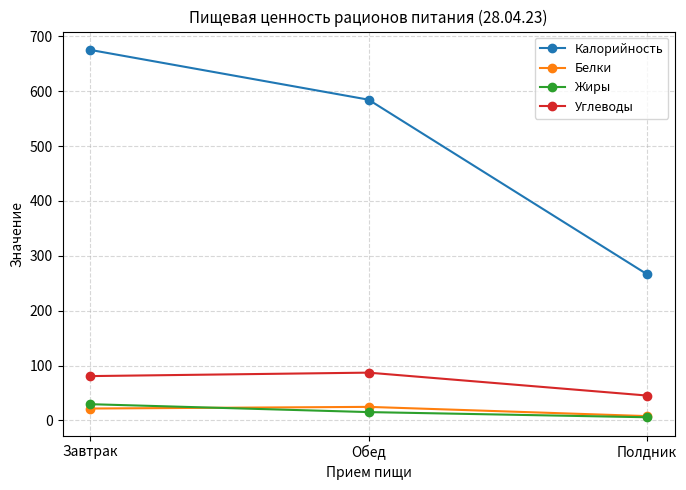

Which series has the largest range (max minus min)?

Калорийность